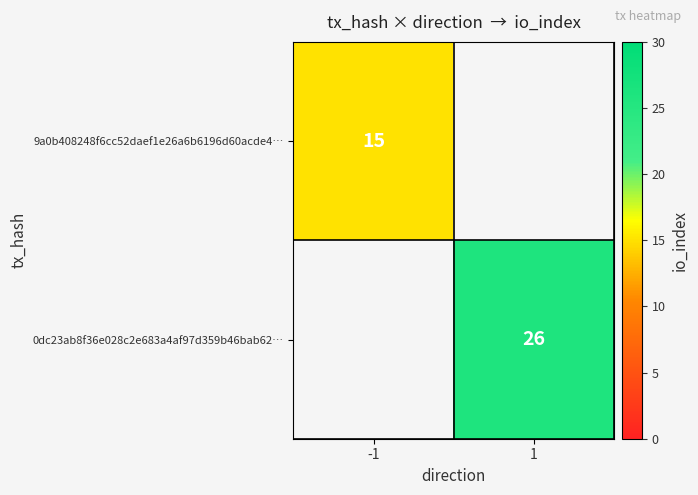

Is the value of 0dc23ab8f36e028c2e683a4af97d359b46bab62… at 1 greater than the value of 9a0b408248f6cc52daef1e26a6b6196d60acde4… at -1?

Yes